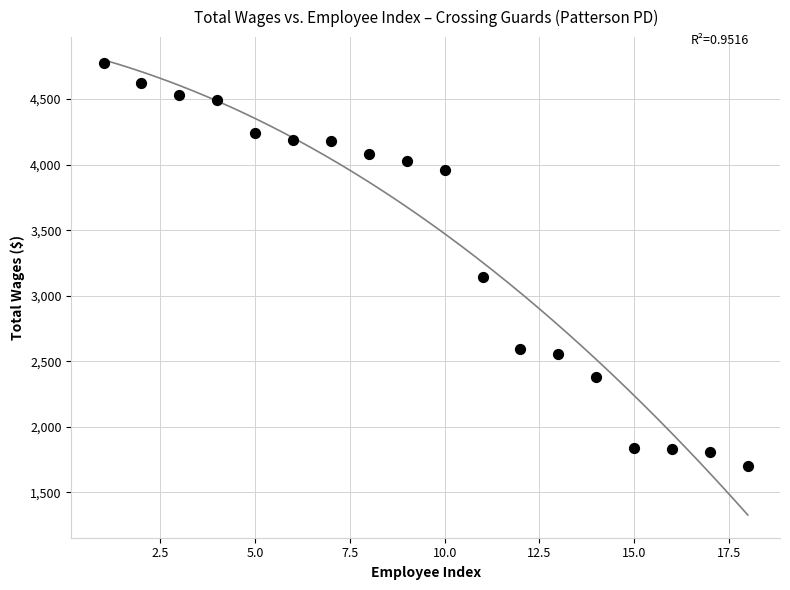

What is the range of Y values (max minus min)?

3074